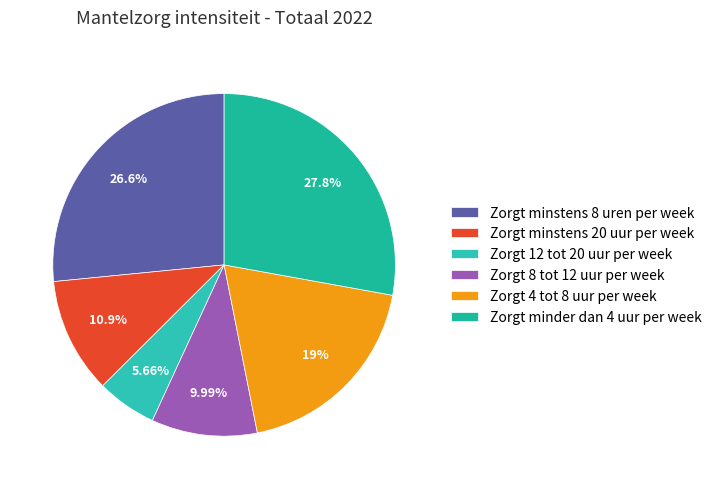

Which category has the biggest portion of the pie?

Zorgt minder dan 4 uur per week